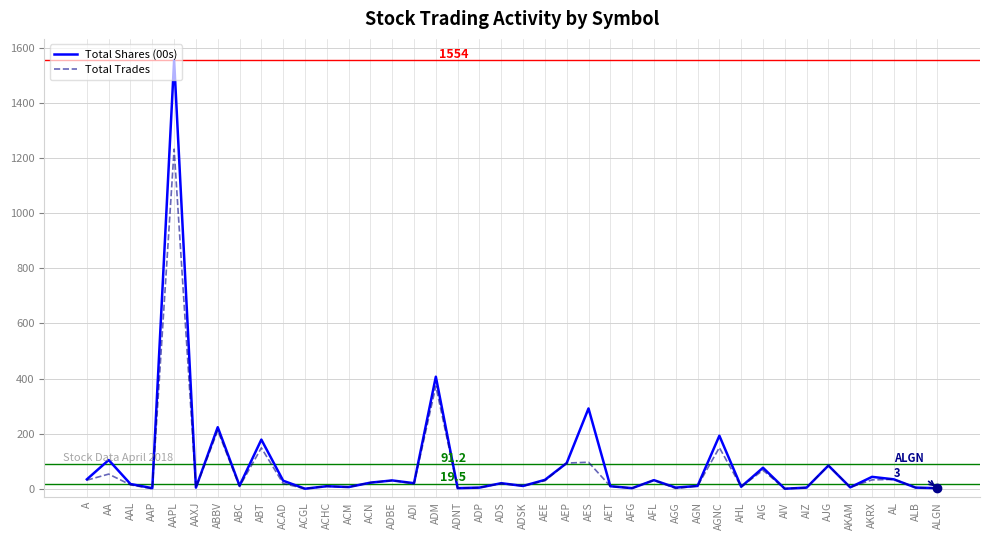

What is the smallest value displayed?

1